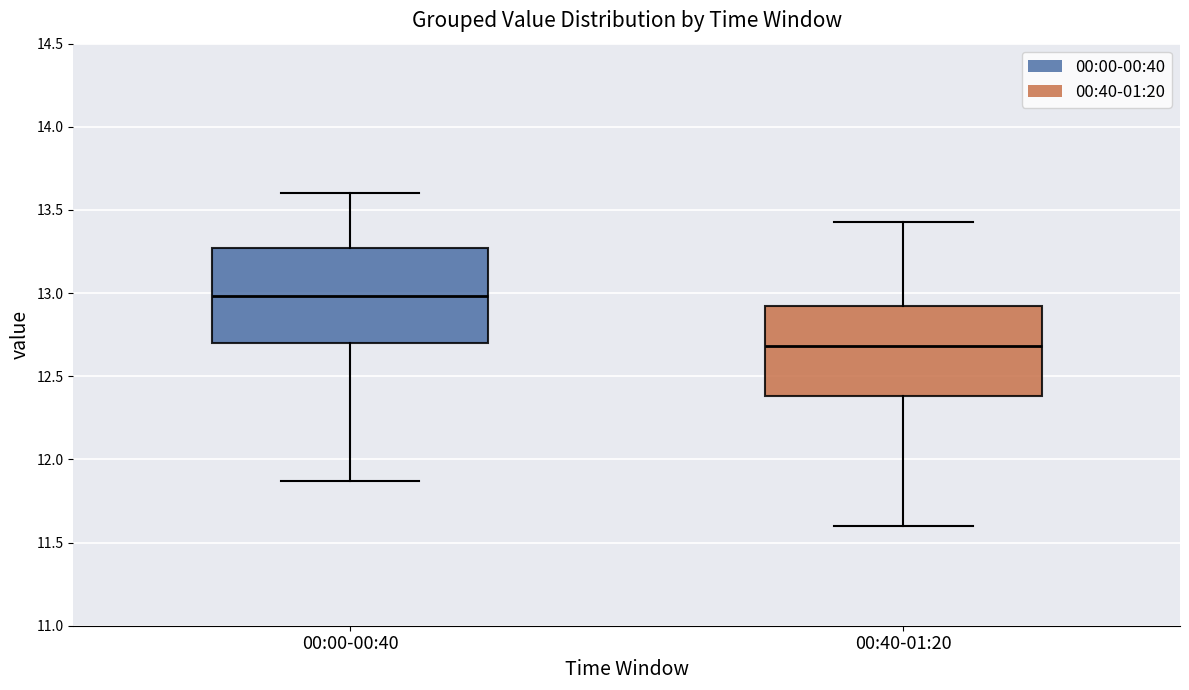

Which box has the highest median line?

00:00-00:40